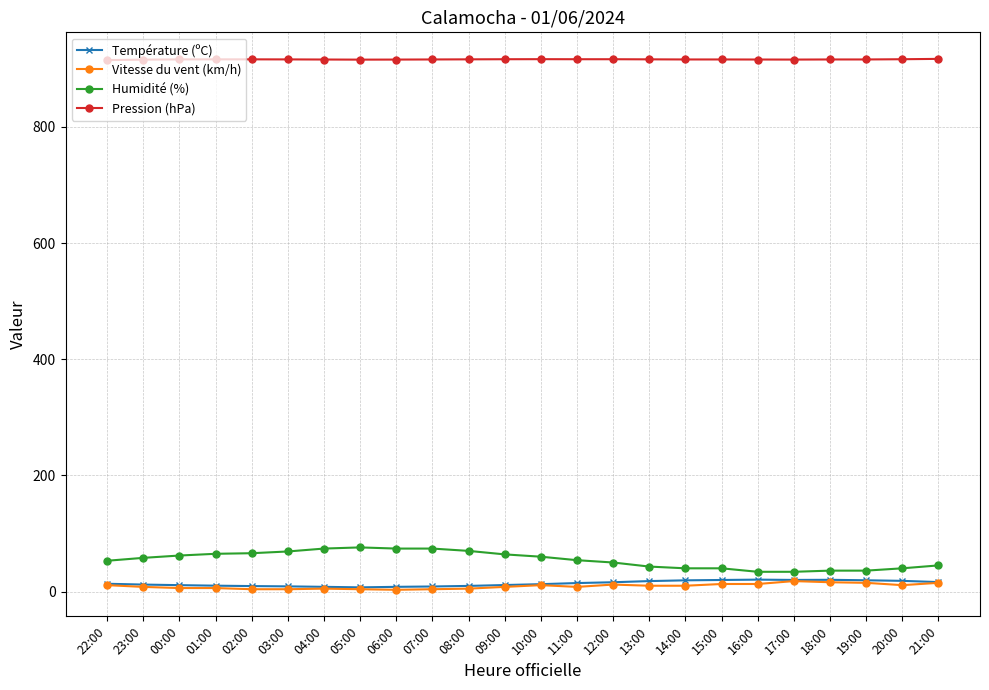

At how many categories does at least one series exceed 144?

24